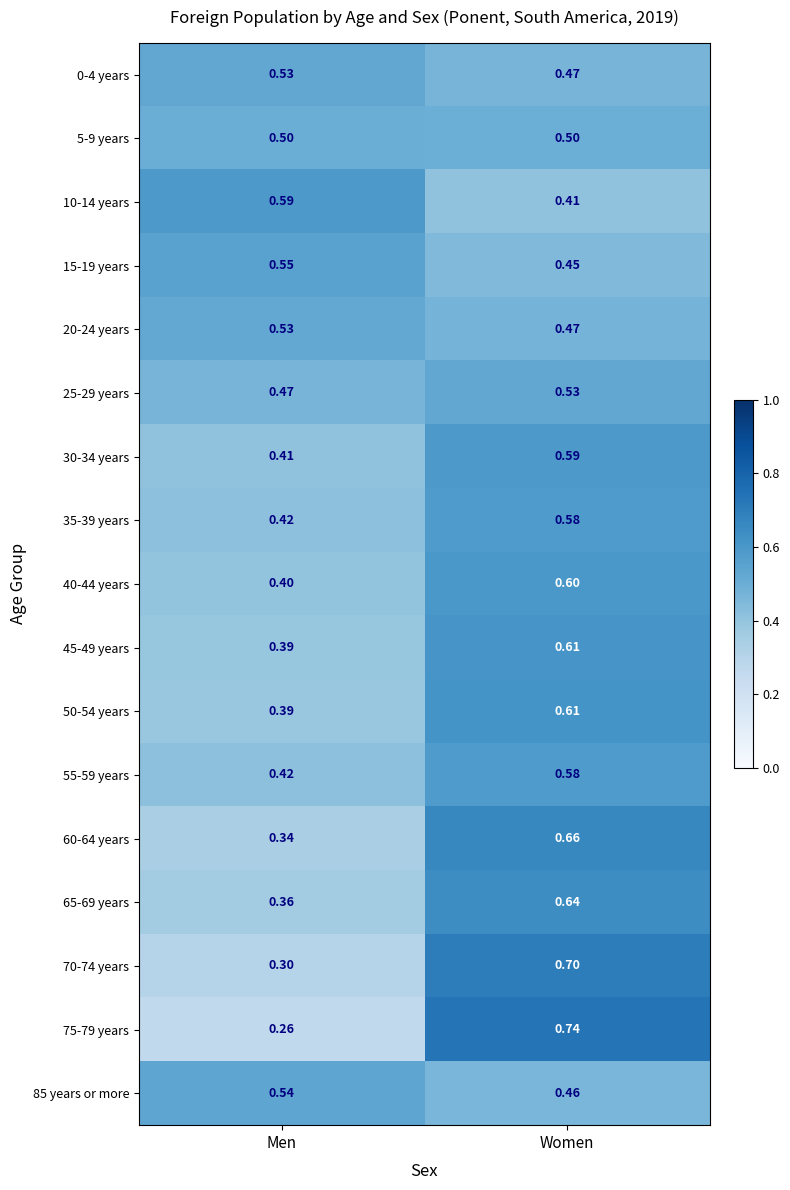

Is the value of 5-9 years at Men greater than the value of 20-24 years at Men?

No